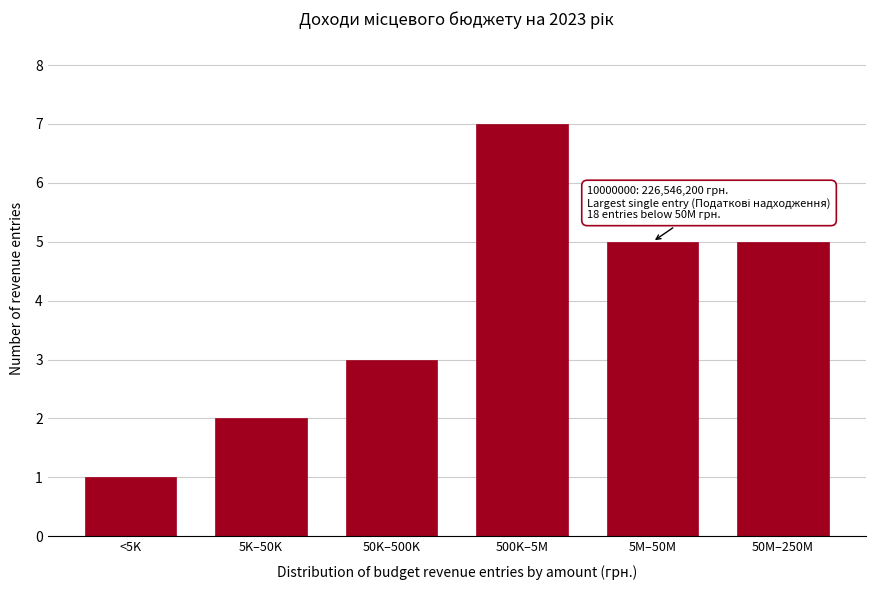

Reading left to right, transcribe all the data shown in this chart.

1	2	3	7	5	5